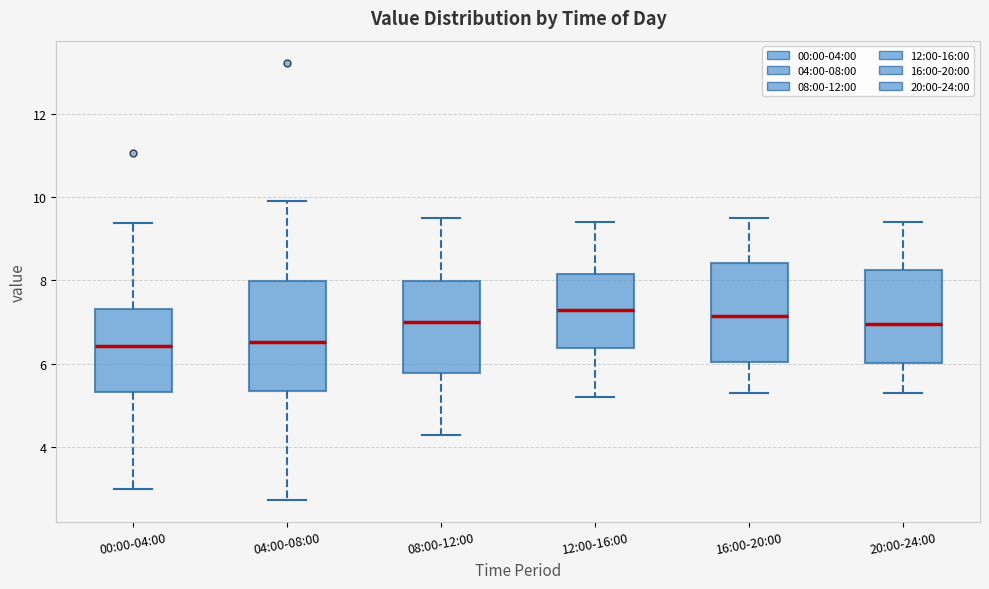

Reading left to right, read every box against the y-axis: the position of its median line, the range the box covers, and the ends of its whiskers. The values are not printed on the chart, so give them approximately, as read against the axis.

00:00-04:00: median 6.4, box 5.4 to 7.4, whiskers 3.0 to 9.4
04:00-08:00: median 6.6, box 5.4 to 8.0, whiskers 2.8 to 10.0
08:00-12:00: median 7.0, box 5.8 to 8.0, whiskers 4.4 to 9.6
12:00-16:00: median 7.4, box 6.4 to 8.2, whiskers 5.2 to 9.4
16:00-20:00: median 7.2, box 6.0 to 8.4, whiskers 5.4 to 9.6
20:00-24:00: median 7.0, box 6.0 to 8.2, whiskers 5.4 to 9.4